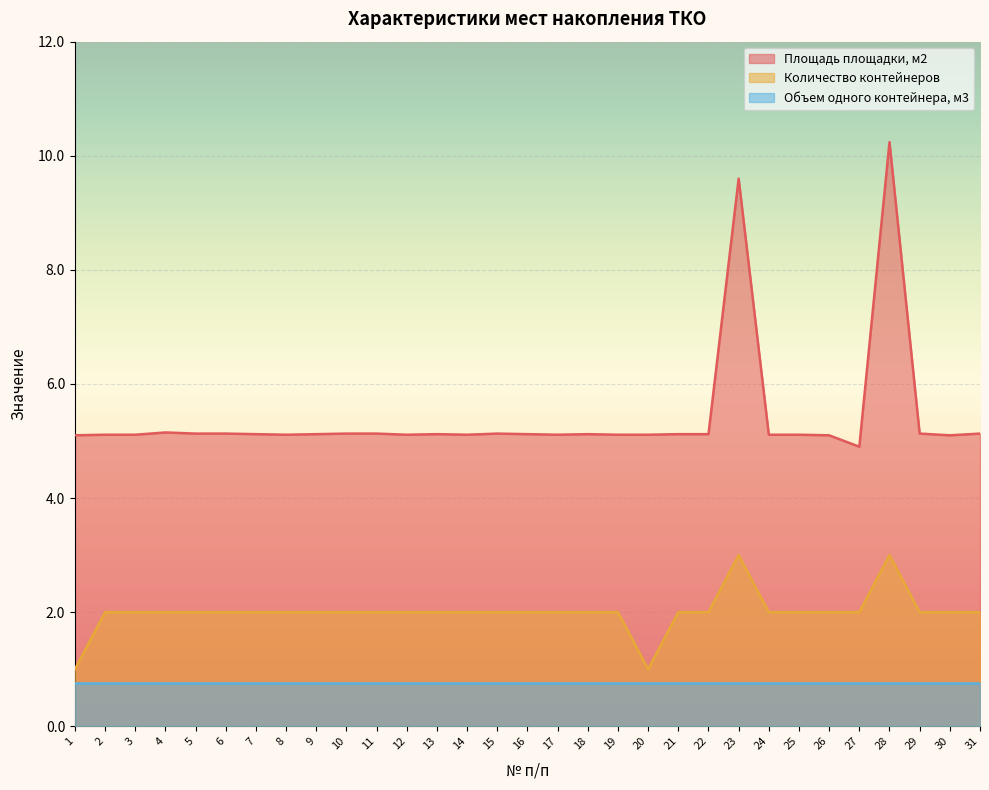

Where does the Площадь площадки, м2 series first go above 5?

1